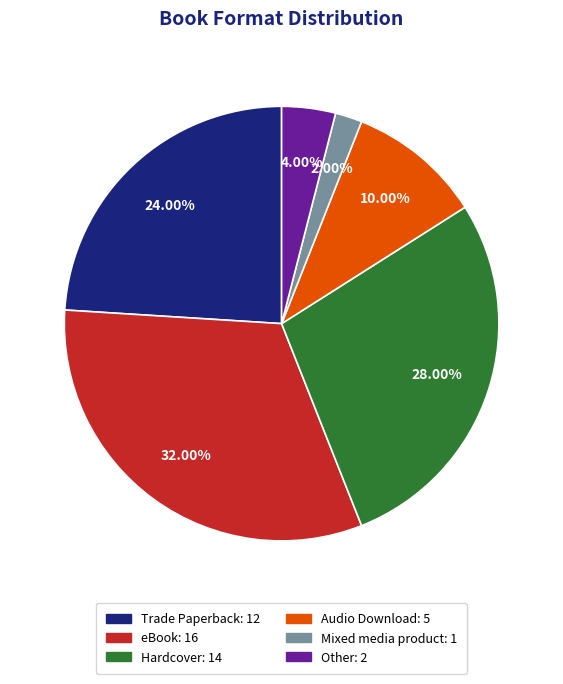

Is it true that Trade Paperback is 11% of the pie?

False